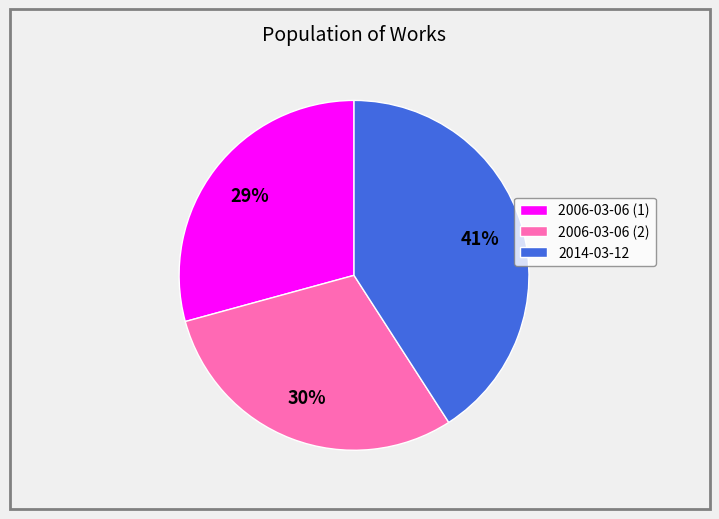

To the nearest percent, what is the difference between the largest and smallest slice percentages?

12%